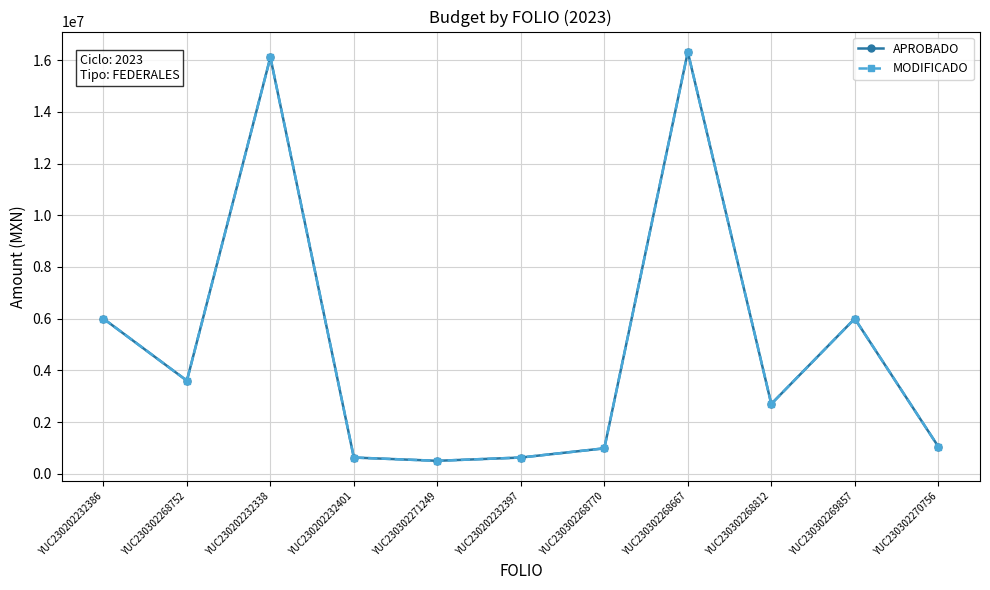

Between YUC230202232338 and YUC230302268667, which series saw the biggest shift?

APROBADO